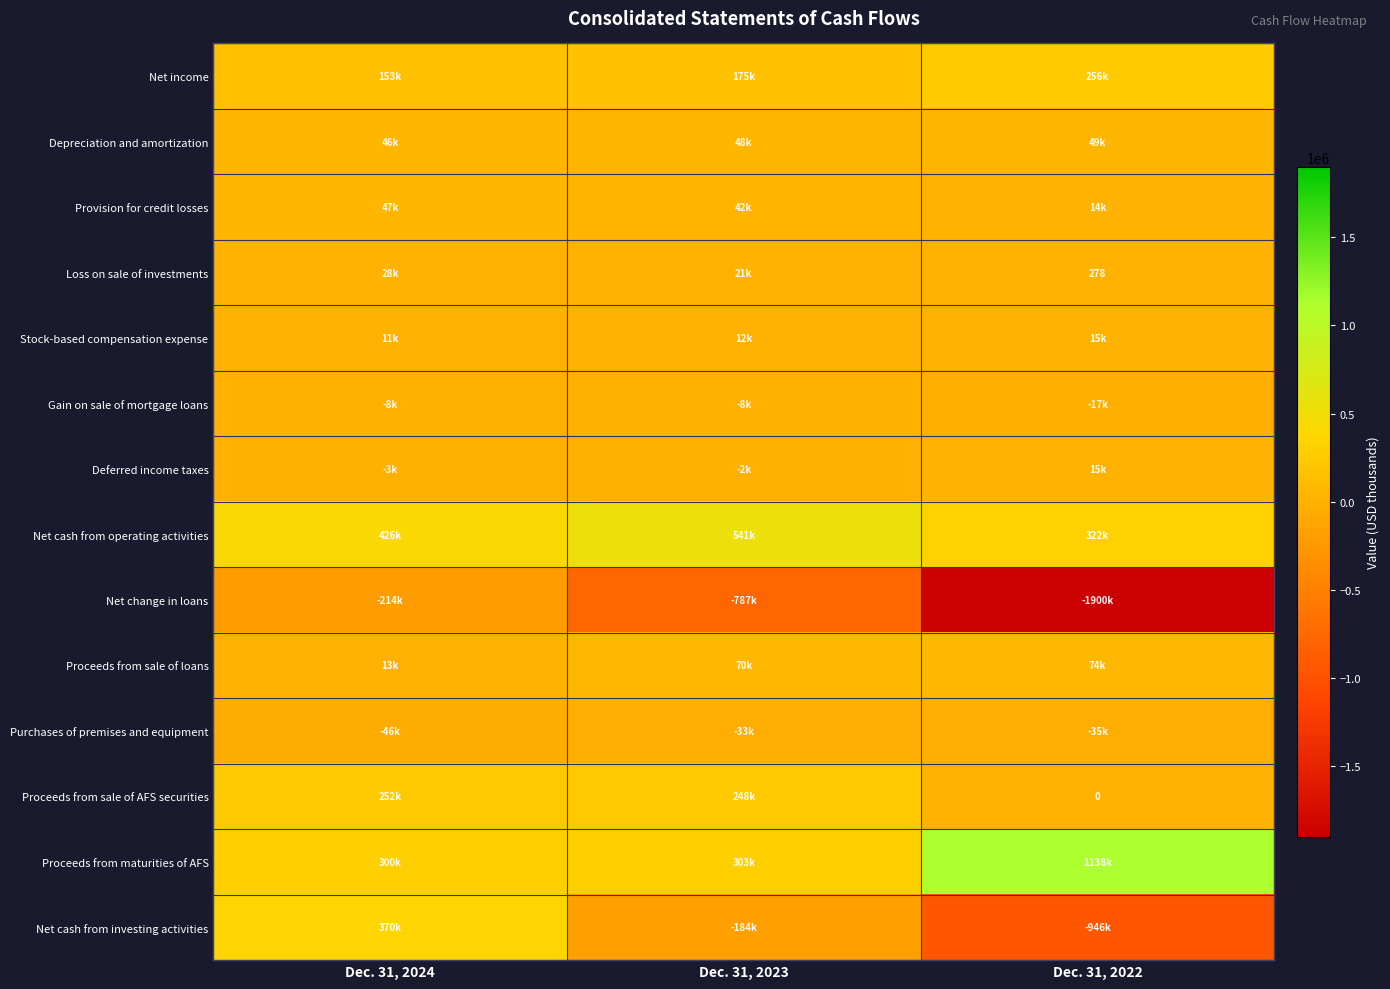

Is it true that Deferred income taxes equals -2460 at Dec. 31, 2023?

True